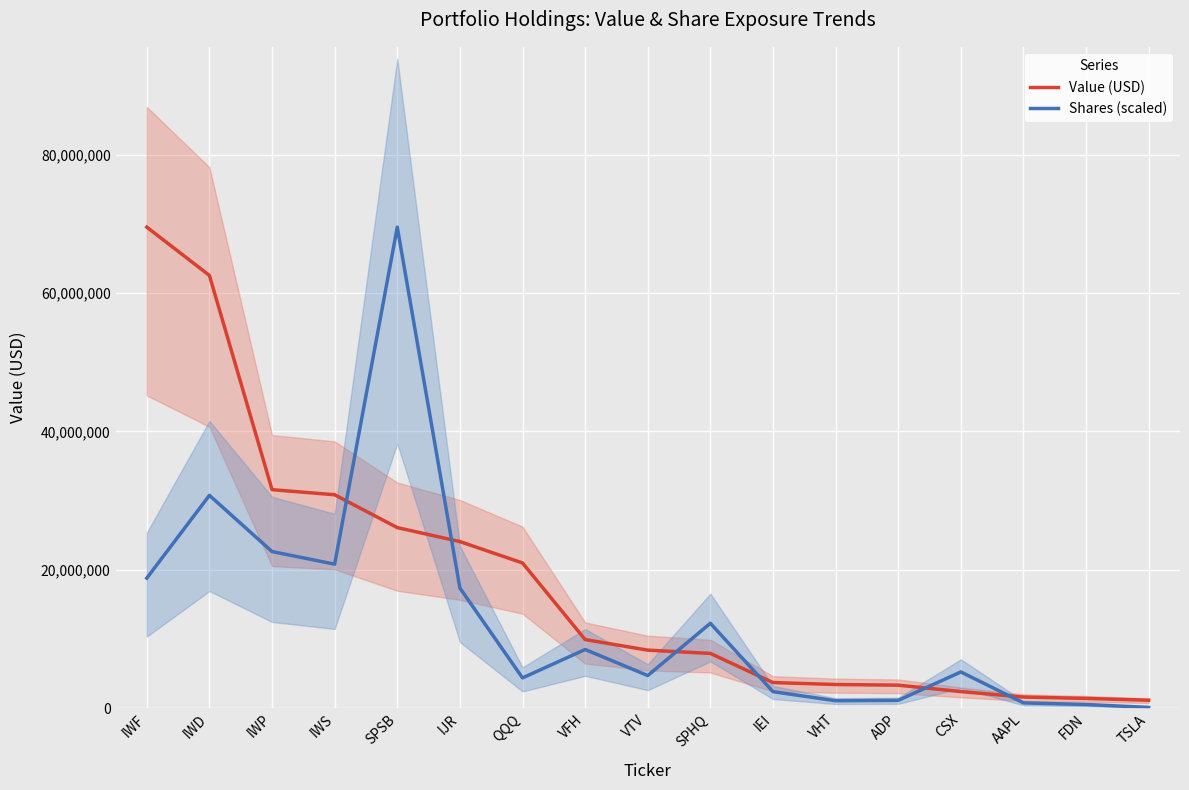

After their last crossing, which series has the higher values: Value (USD) or Shares (scaled)?

Value (USD)